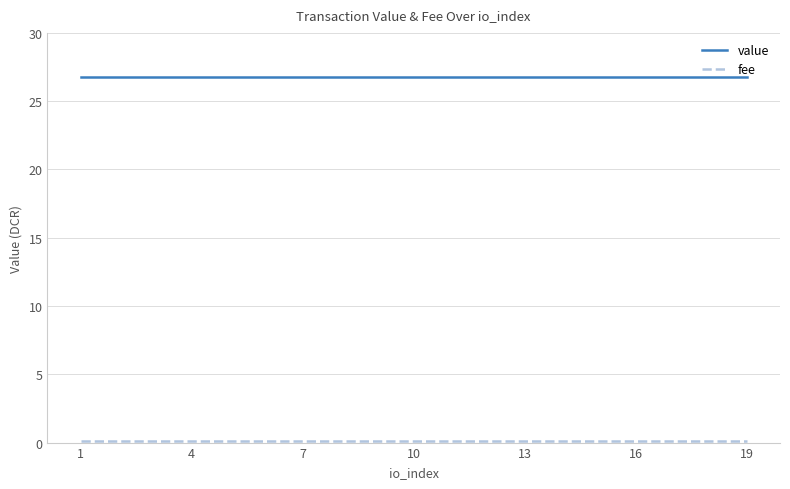

Which series has the largest total across all categories?

value